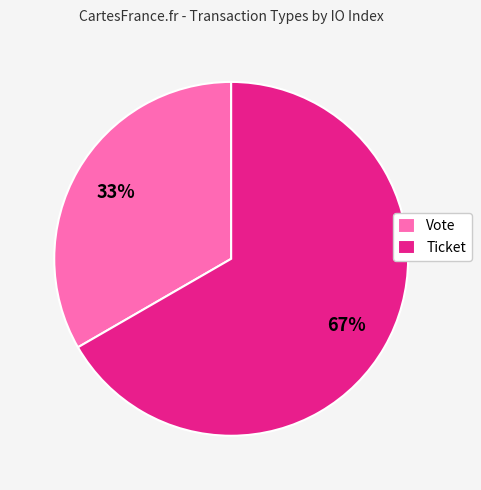

Combined, do Vote and Ticket account for over 50%?

Yes